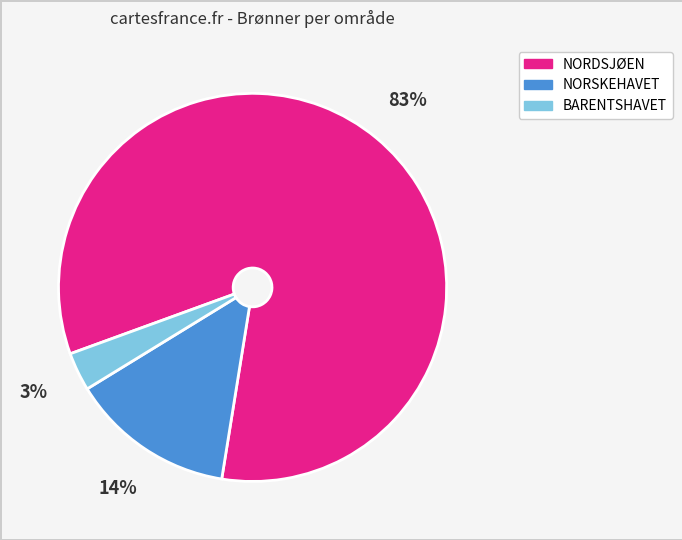

What percentage is the NORSKEHAVET slice, to the nearest percent?

14%